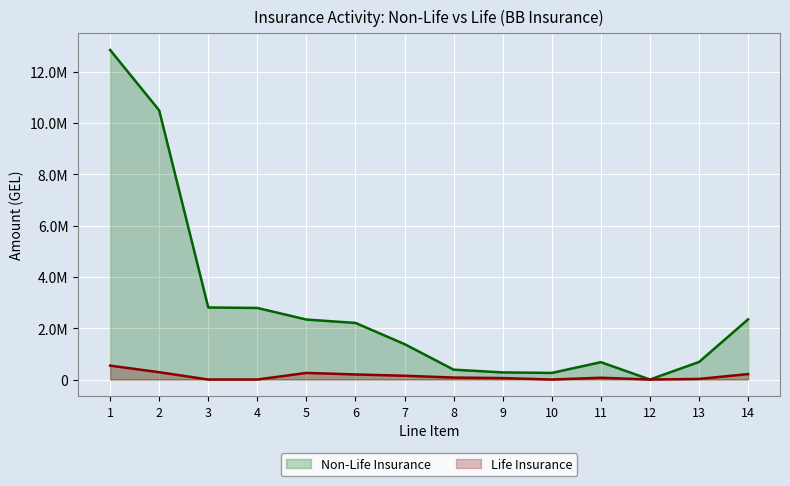

Which series has the largest total across all categories?

Non-Life Insurance